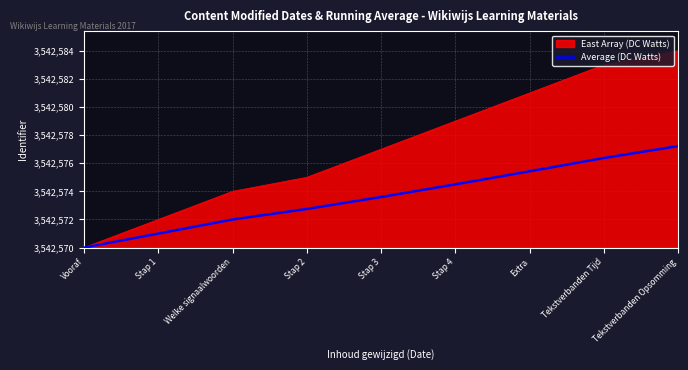

Does the chart have visible grid lines?

Yes